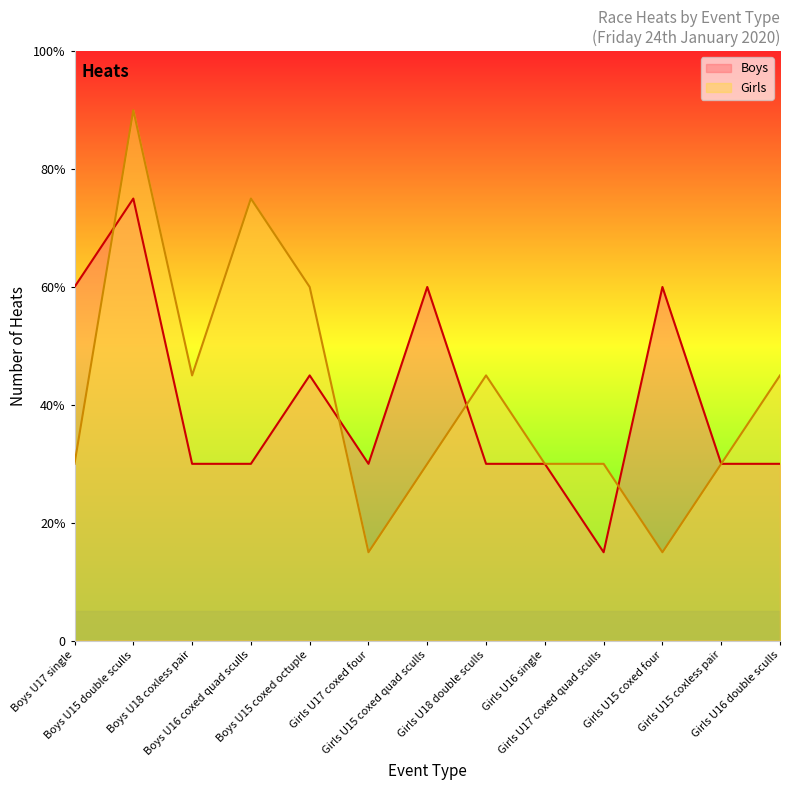

What are all the series names shown in the legend?

Boys, Girls